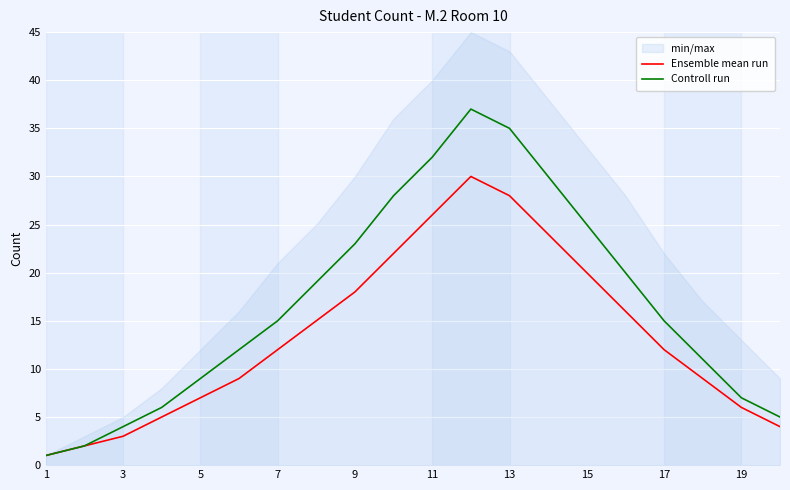

True or false: Ensemble mean run and Controll run intersect in this chart.

False